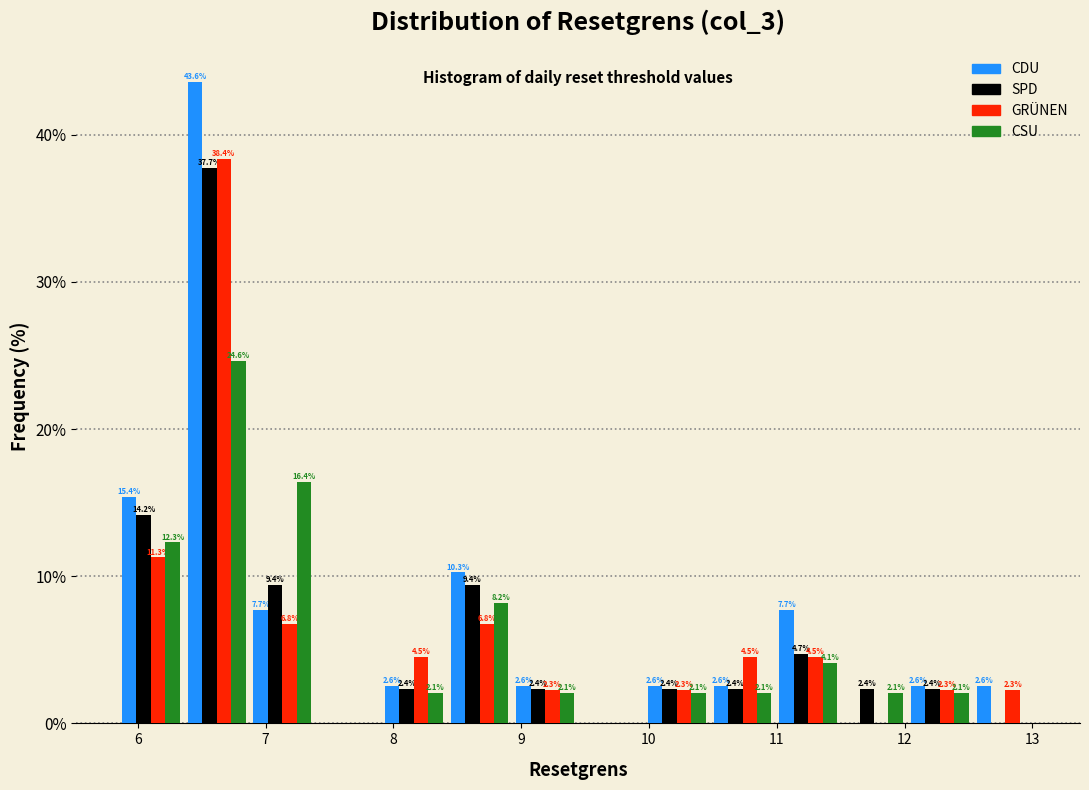

In the SPD series, which range on the x-axis has the tallest bar?

6.4 to 6.9